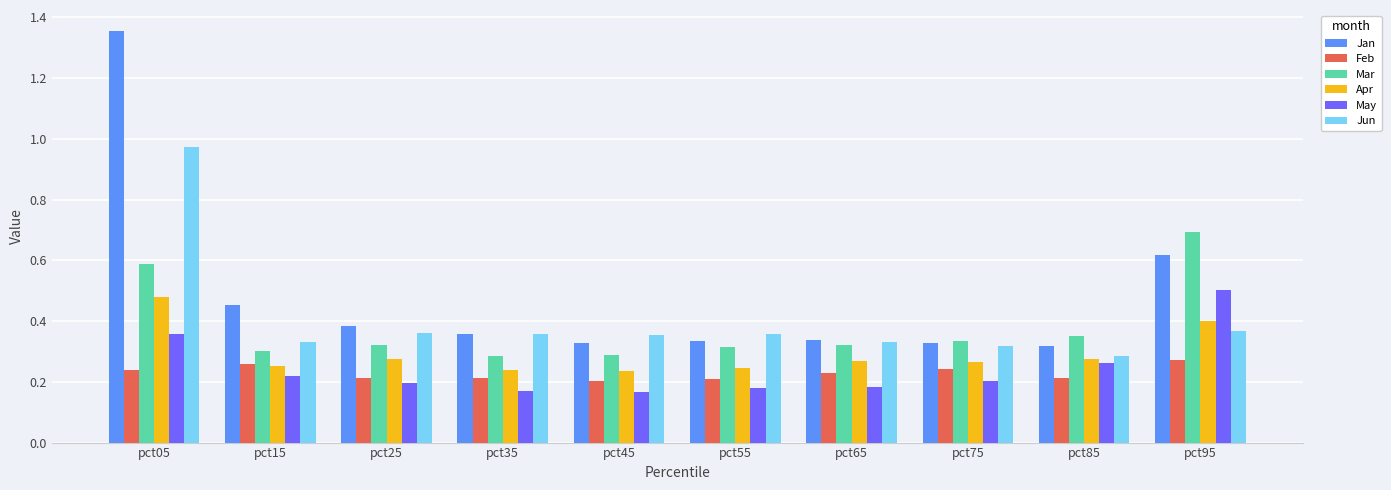

Which category has the highest value in the Jan series?

pct05